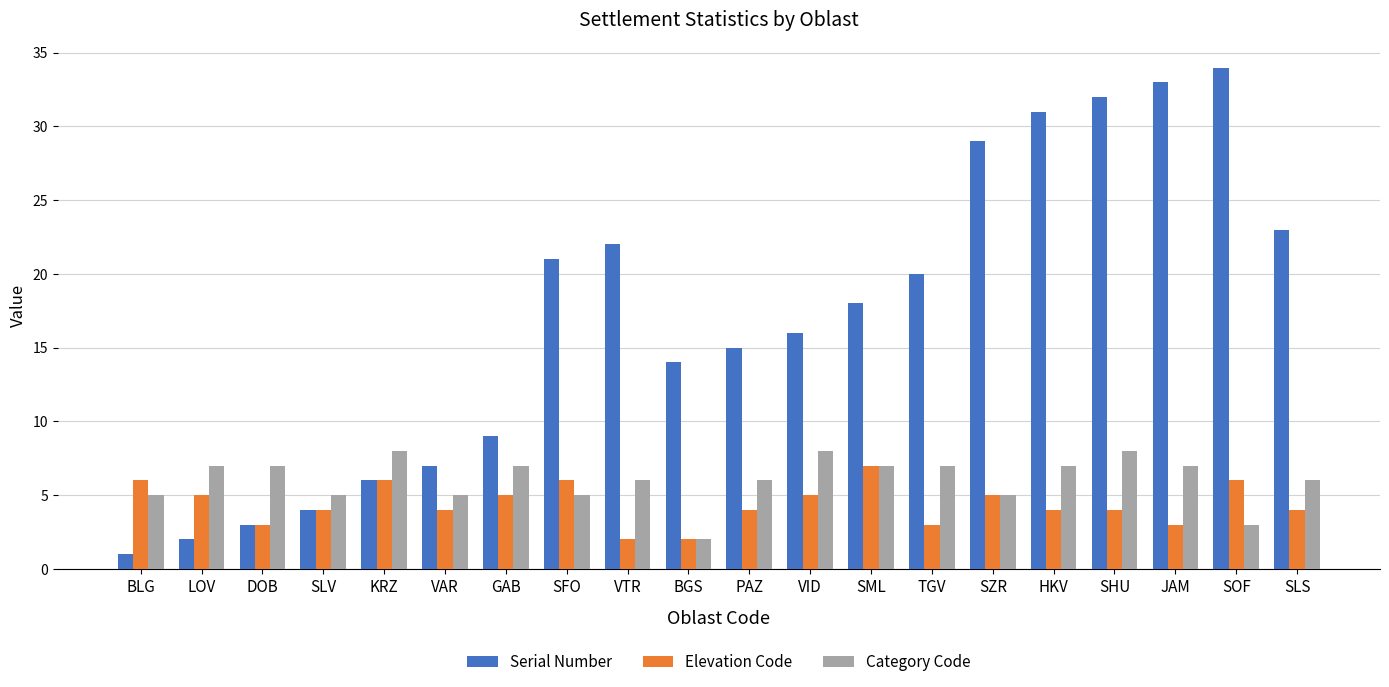

Are the bars horizontal?

No